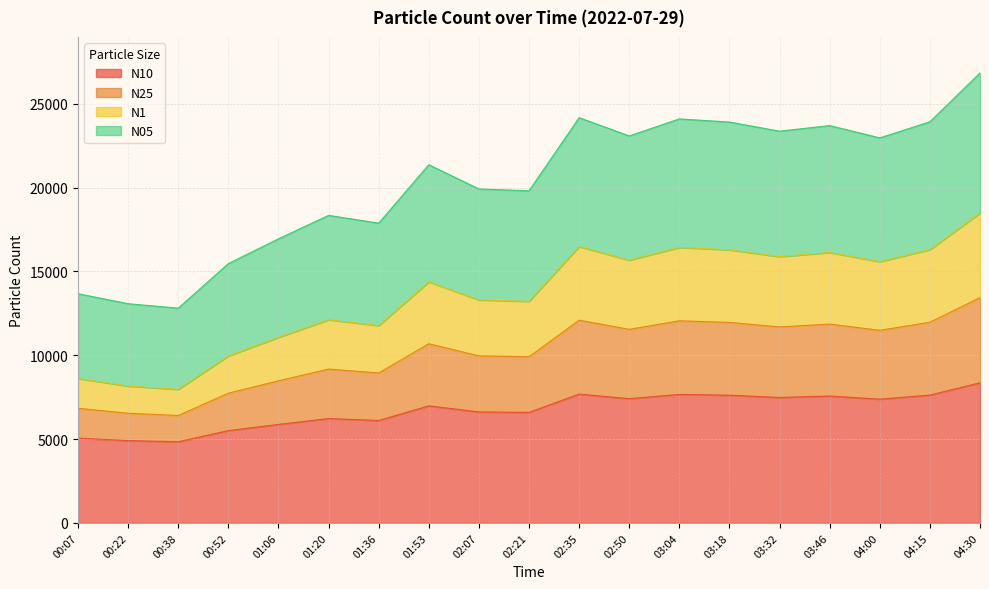

What is the minimum value for N10?

4842.1